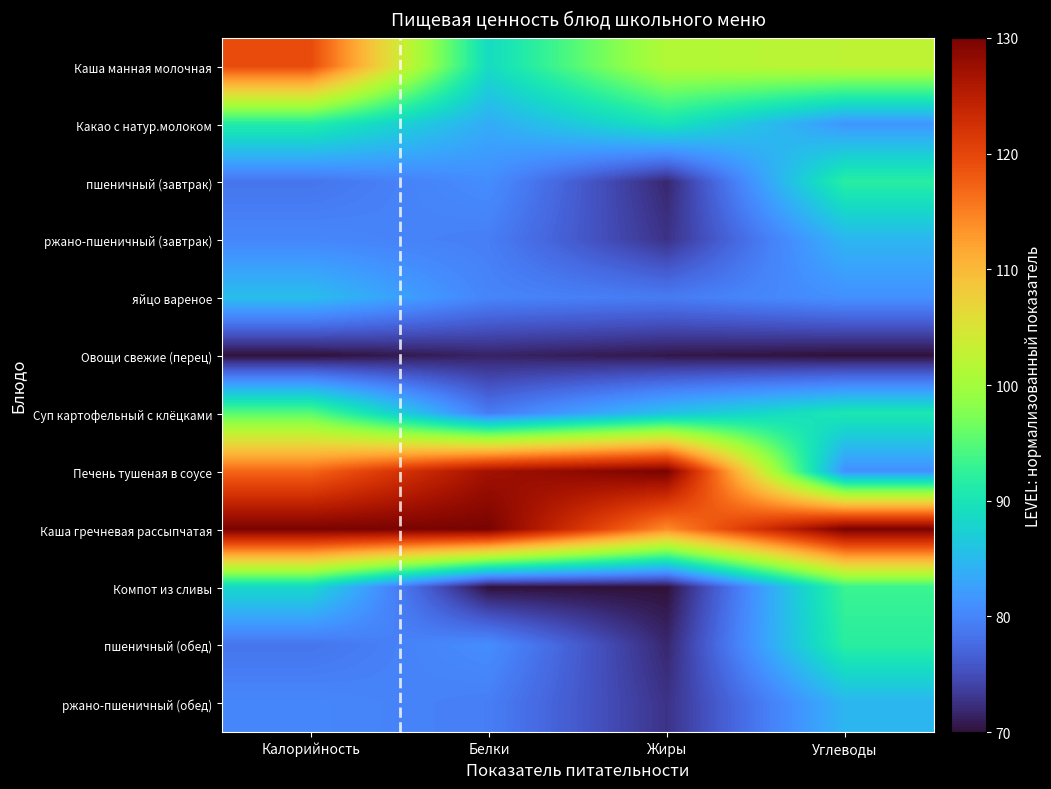

At how many categories does at least one series exceed 89?

4